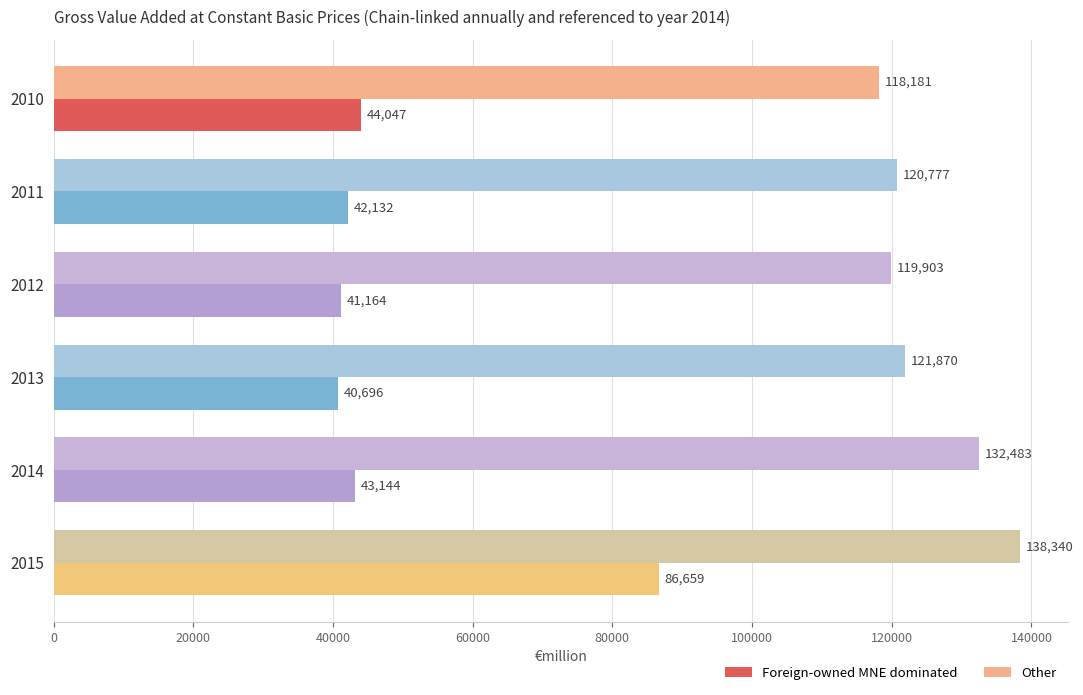

What are all the series names shown in the legend?

Foreign-owned MNE dominated, Other